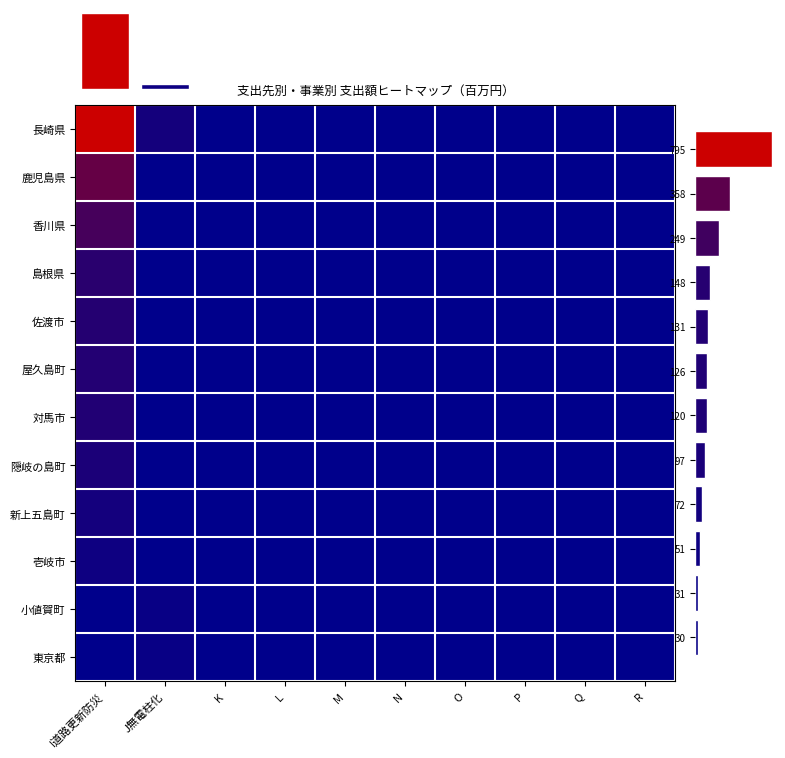

What is the maximum value shown in the chart?

721